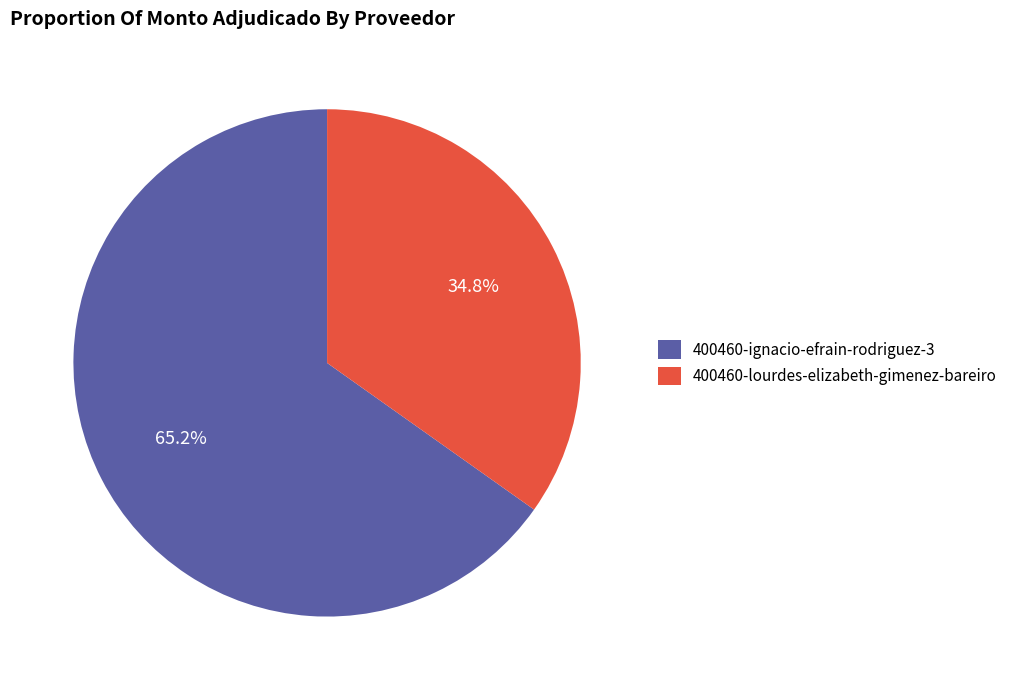

To the nearest percent, what portion does 400460-lourdes-elizabeth-gimenez-bareiro represent?

35%